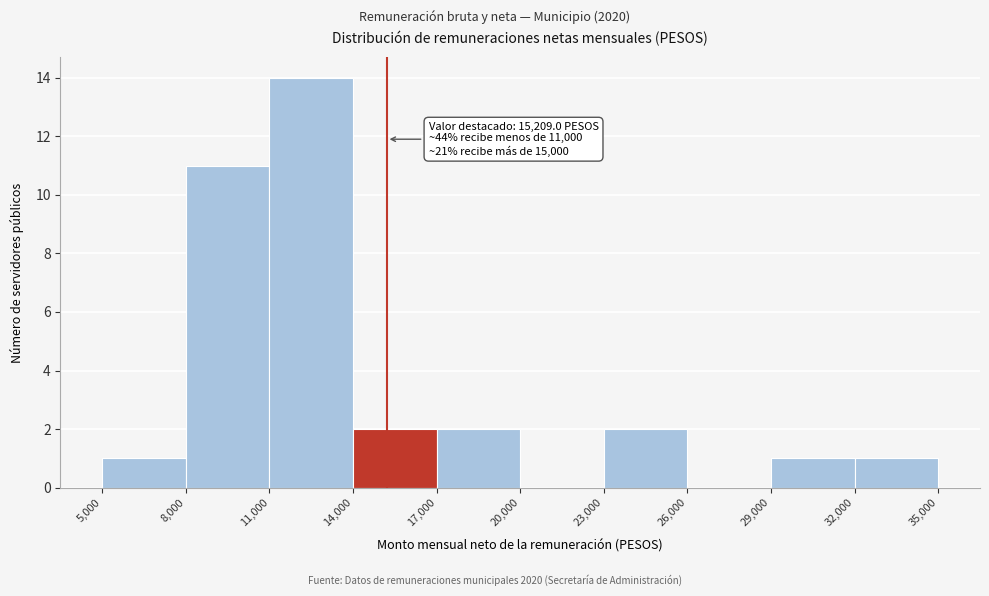

Over which range of the x-axis is the bar tallest?

11,000 to 14,000